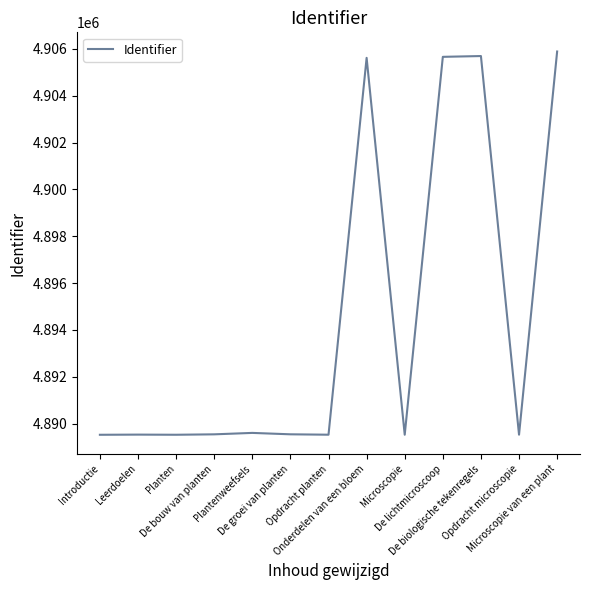

Which label corresponds to the largest value in the chart?

Microscopie van een plant